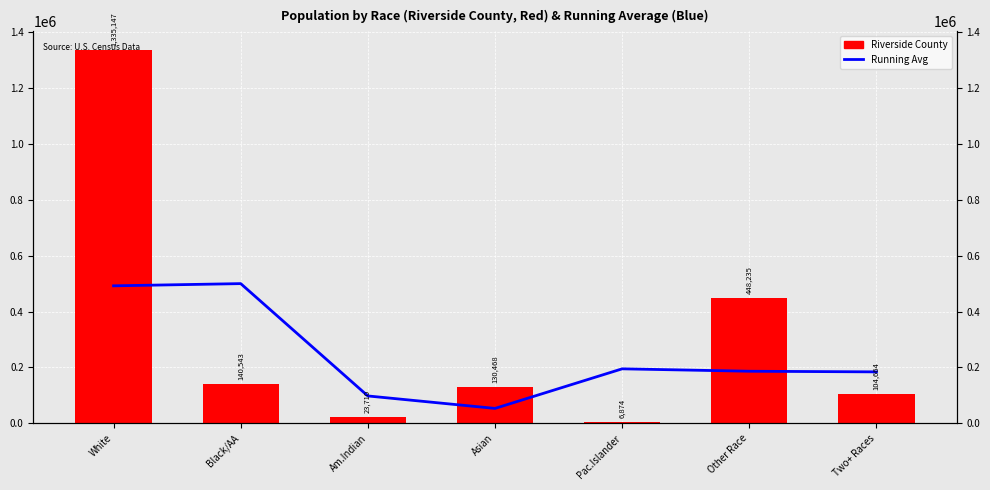

The value of Riverside County at Am.Indian is 9384.9. True or false?

False